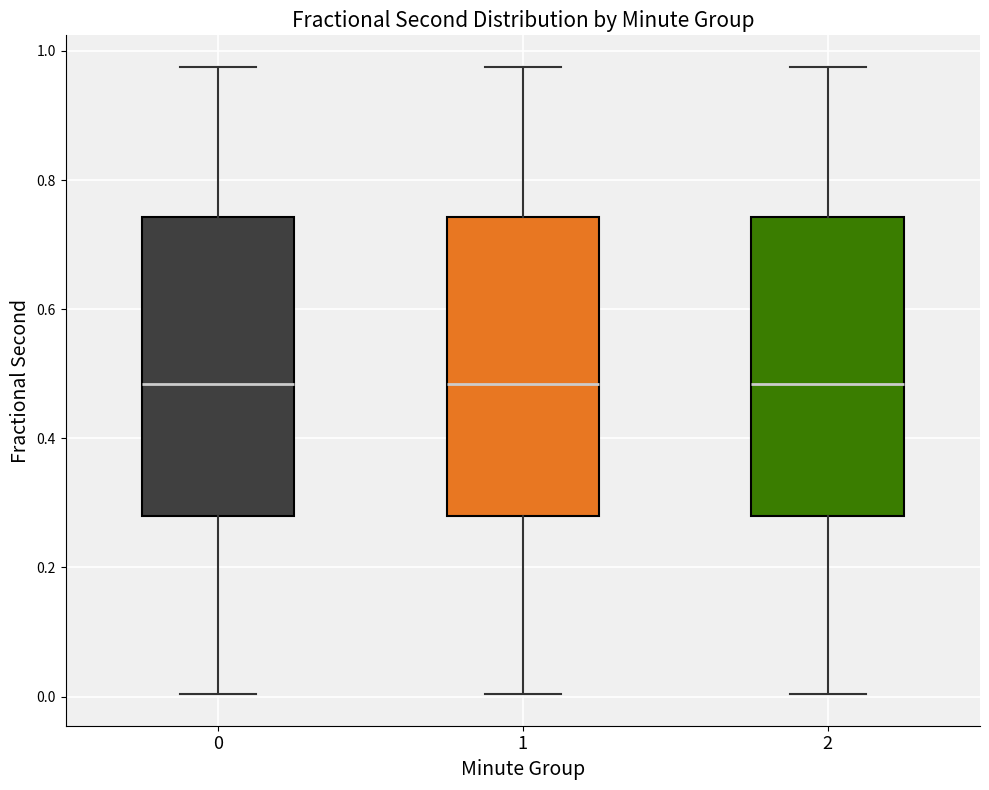

Where does the upper whisker of the box at x = 2 end on the y-axis? The values are not printed on the chart, so give them approximately, as read against the axis.

0.98